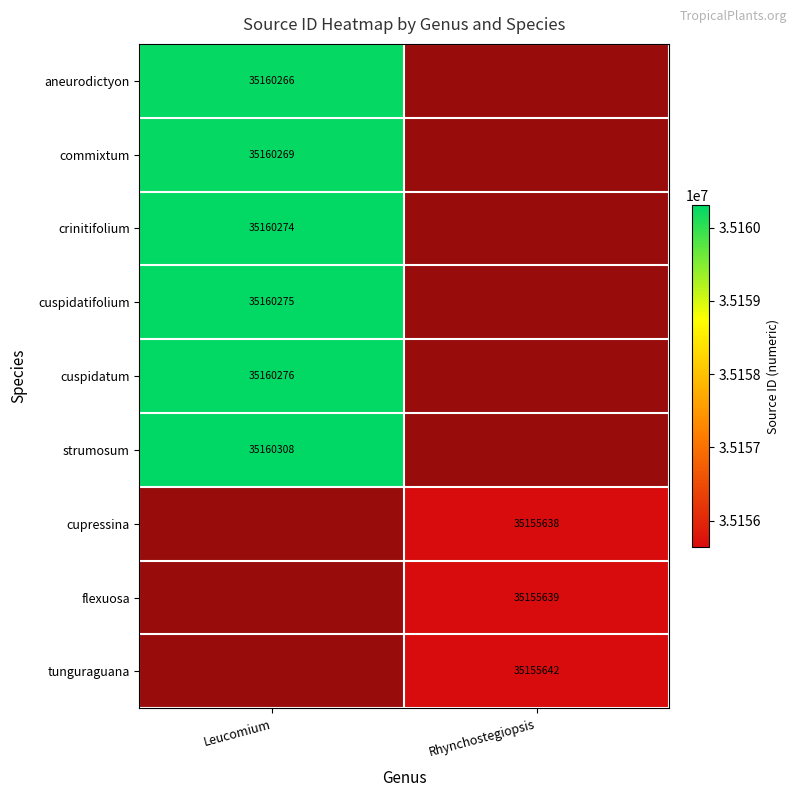

Is it true that cuspidatum equals 7447188 at Leucomium?

False